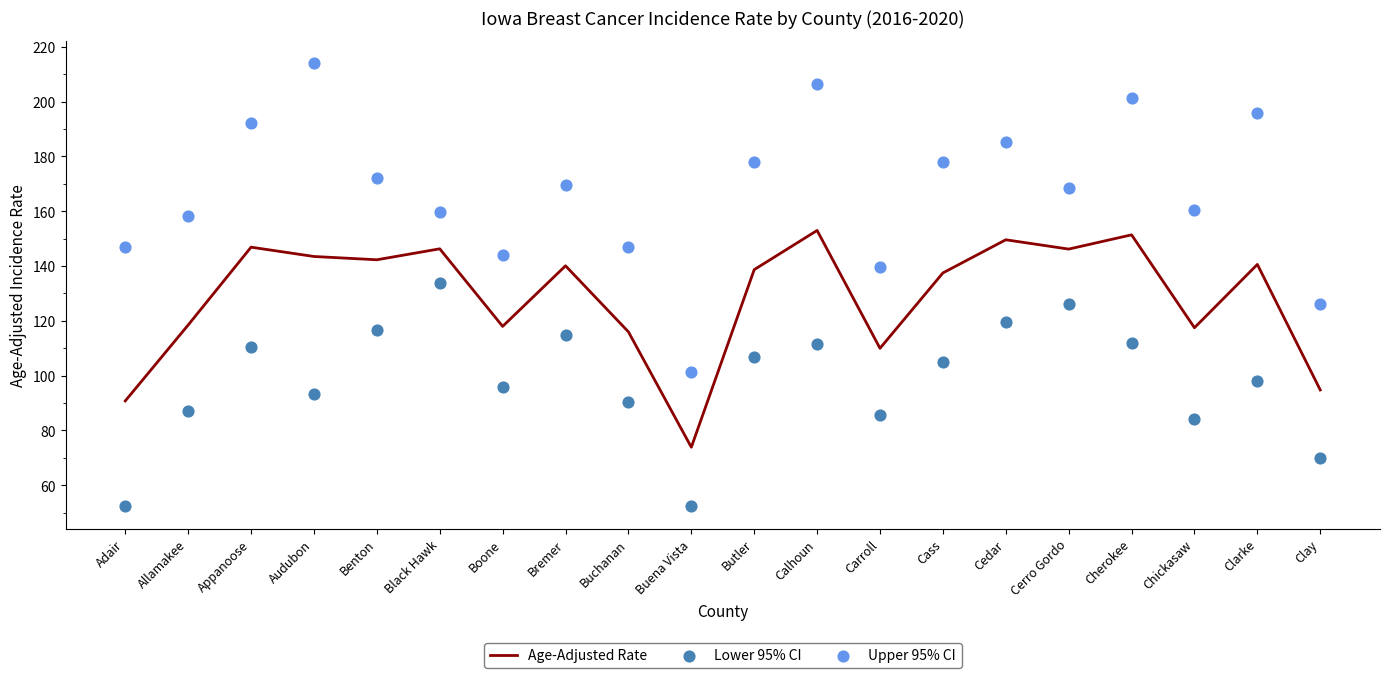

Which series has the widest spread of Y values?

Upper 95% CI